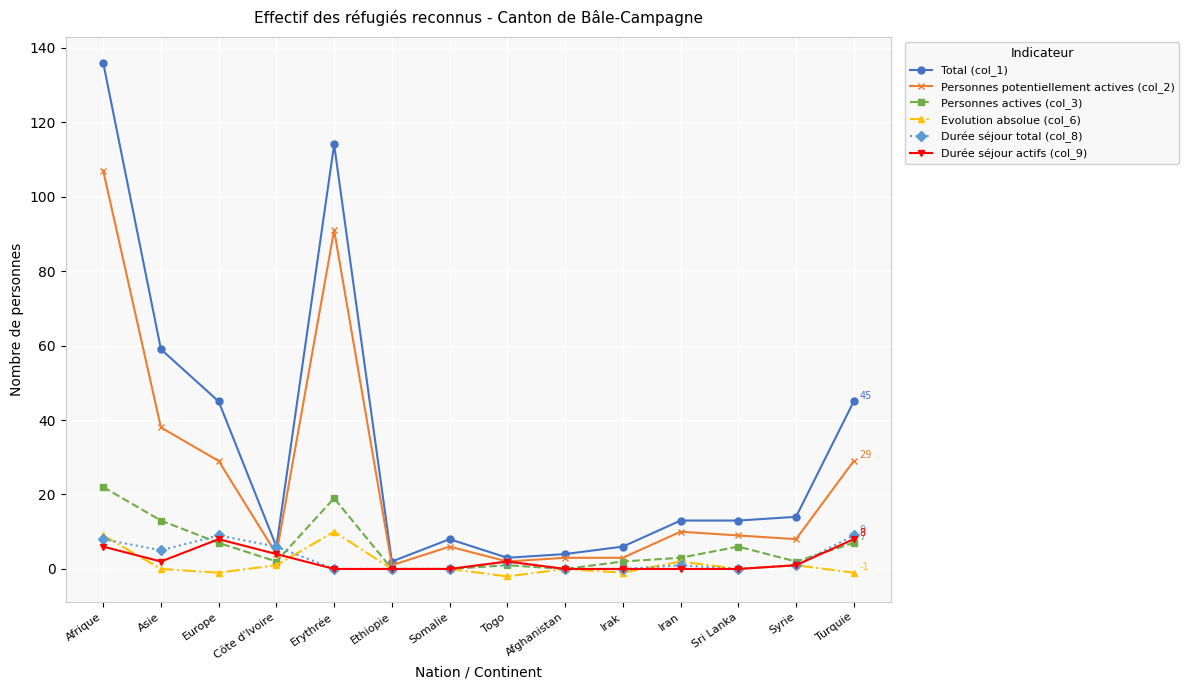

The Durée séjour total (col_8) series shows 1 at Syrie. True or false?

True